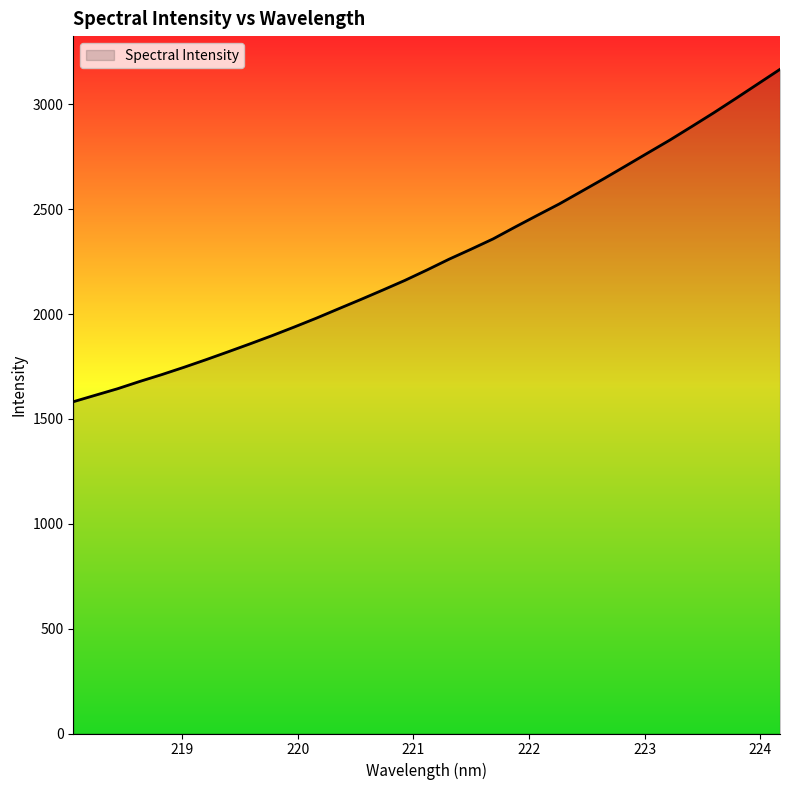

What is the smallest value displayed?

1581.9